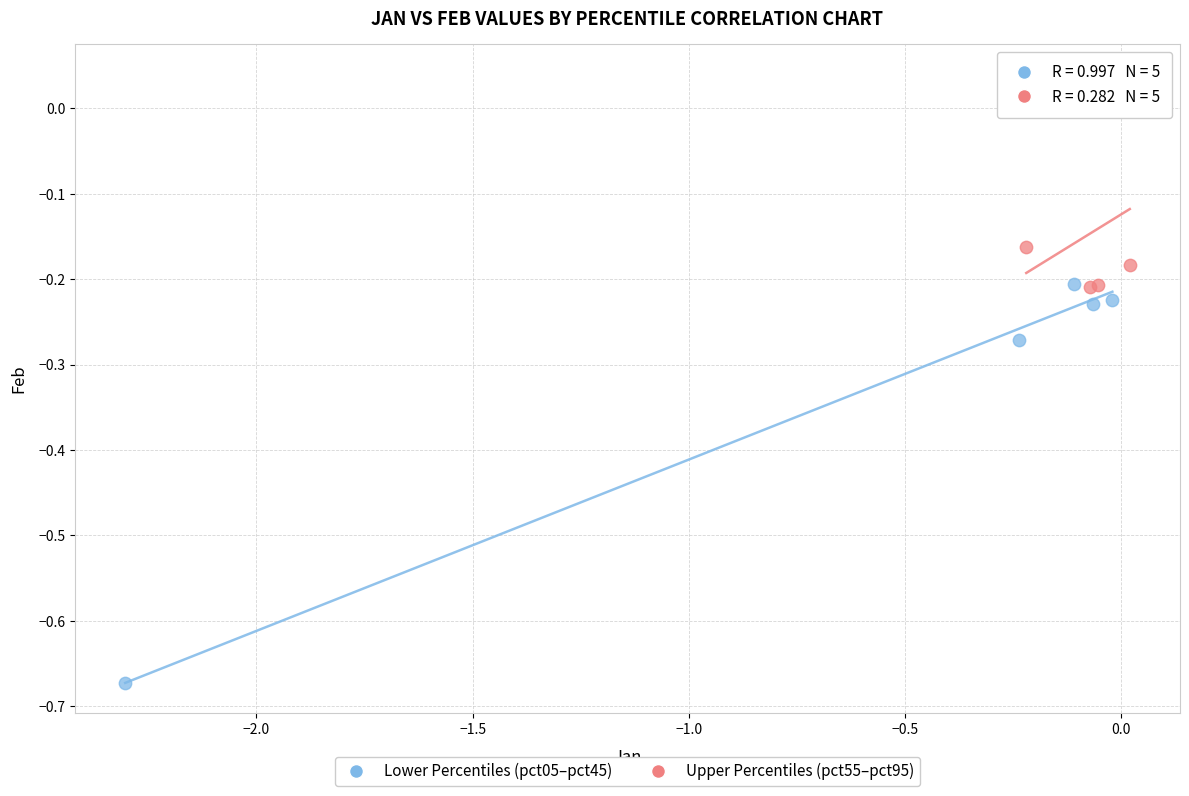

What are all the series names shown in the legend?

Lower Percentiles (pct05–pct45), Upper Percentiles (pct55–pct95)